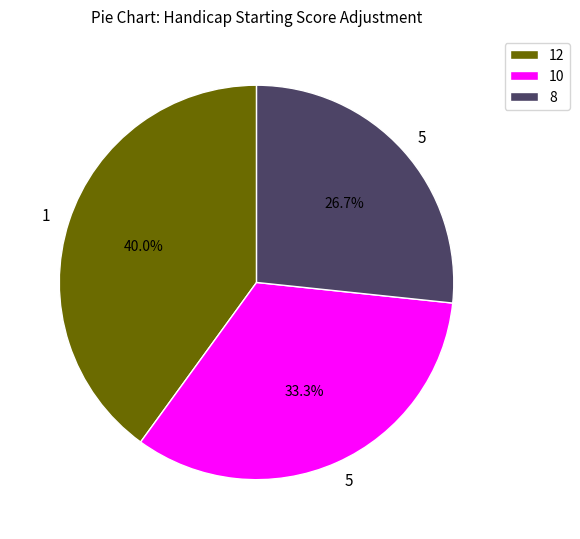

Approximately how many times larger is the value at 12 compared to 10?

1.2